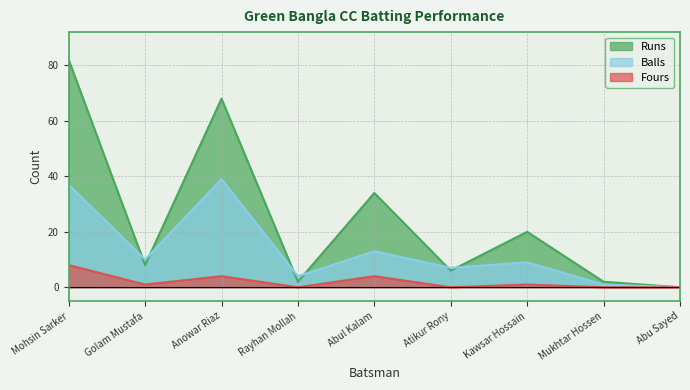

True or false: Fours and Runs cross at least once.

False